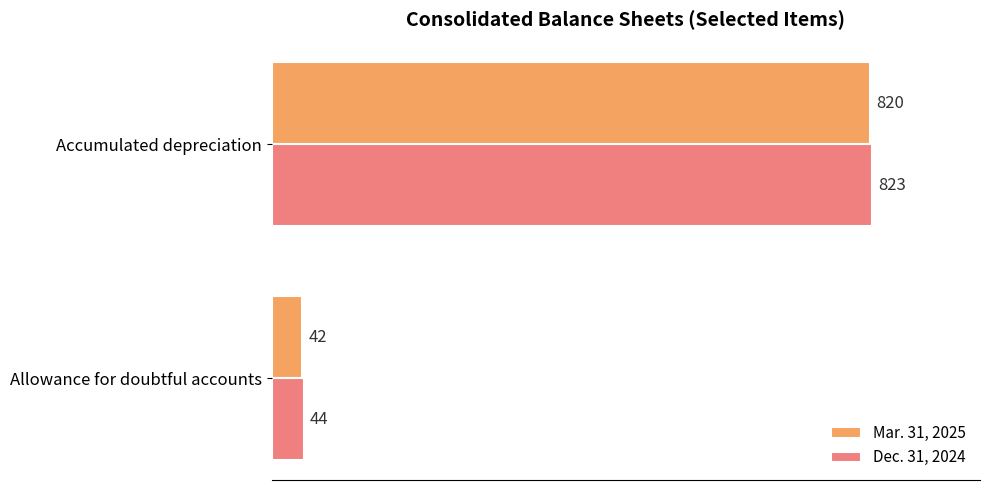

Which series has the largest total across all categories?

Dec. 31, 2024